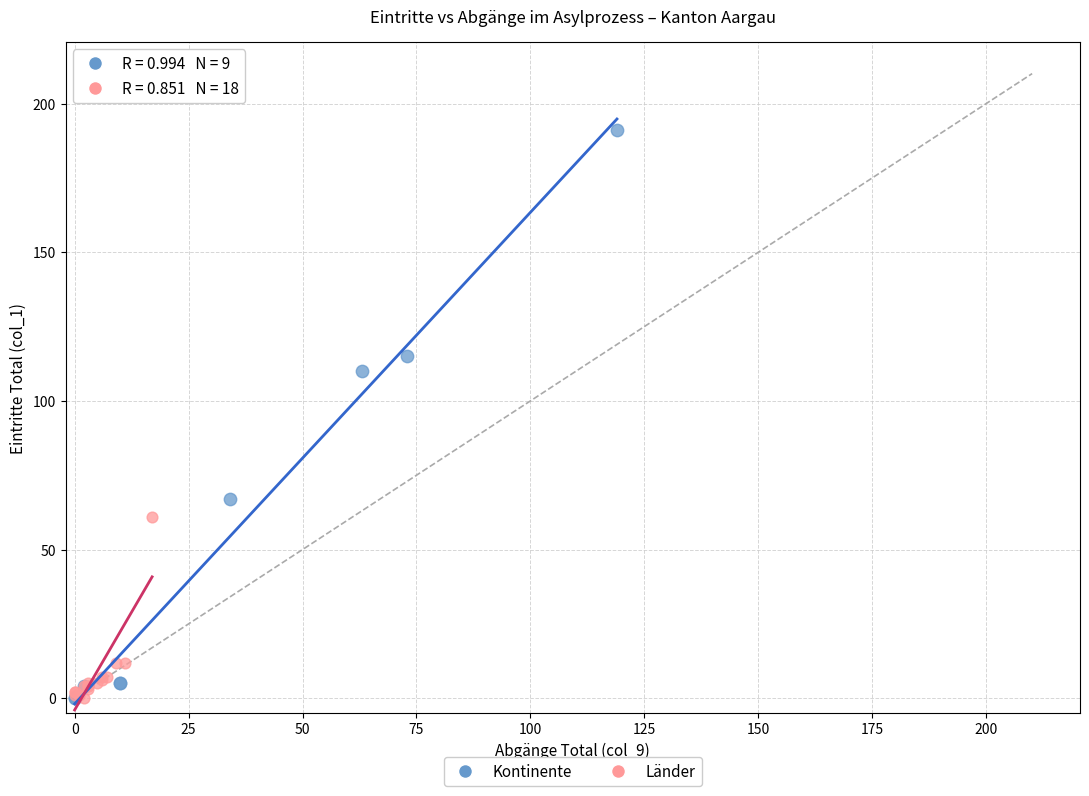

Which series contains the highest Y value?

Kontinente